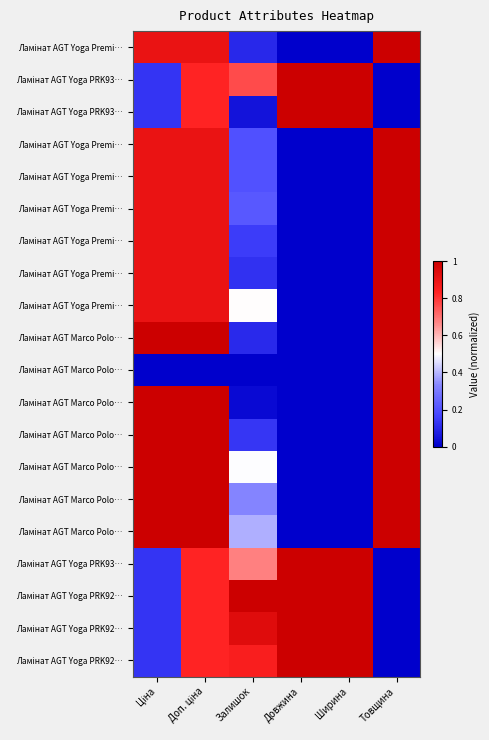

What is the total value across all series at Ціна?

13.1